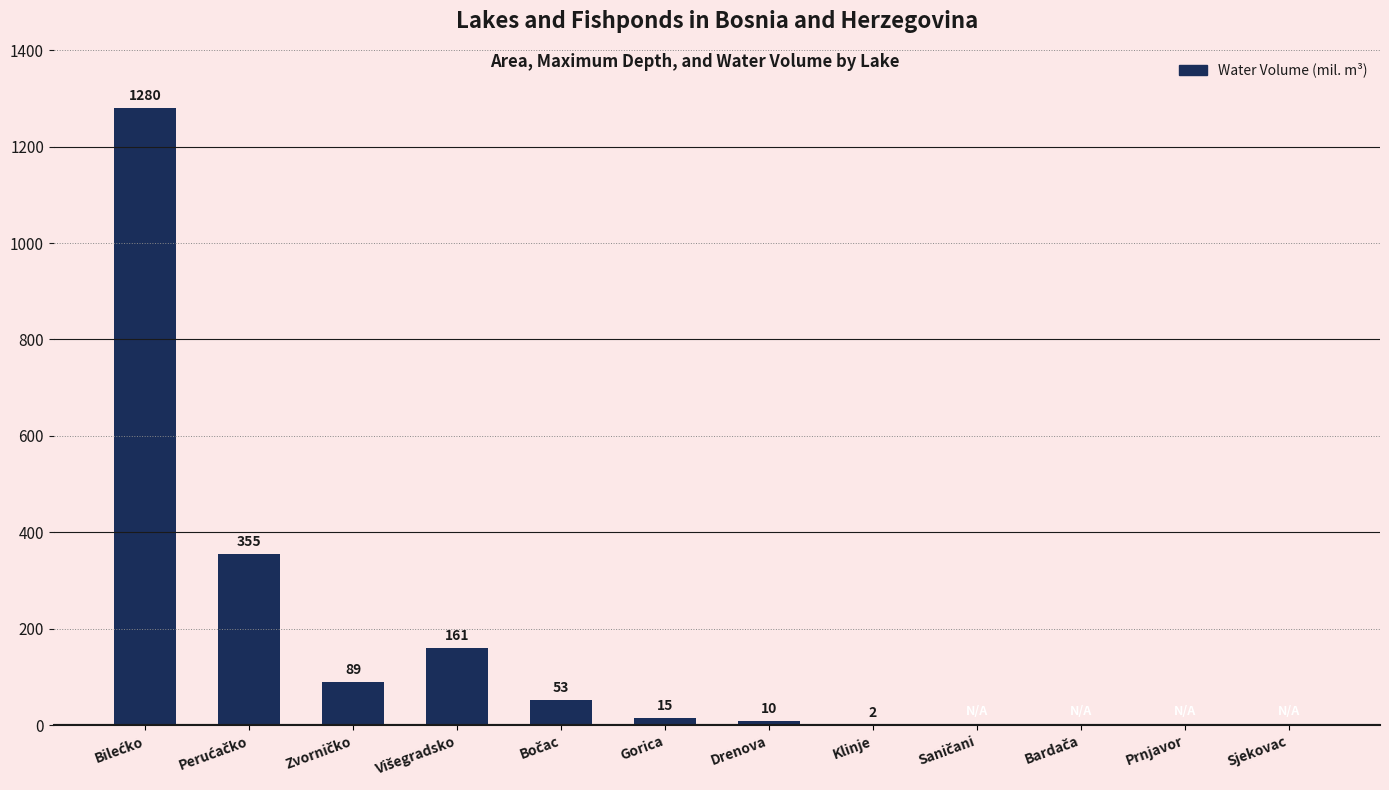

The chart shows a value of 0.0 at Prnjavor. True or false?

True